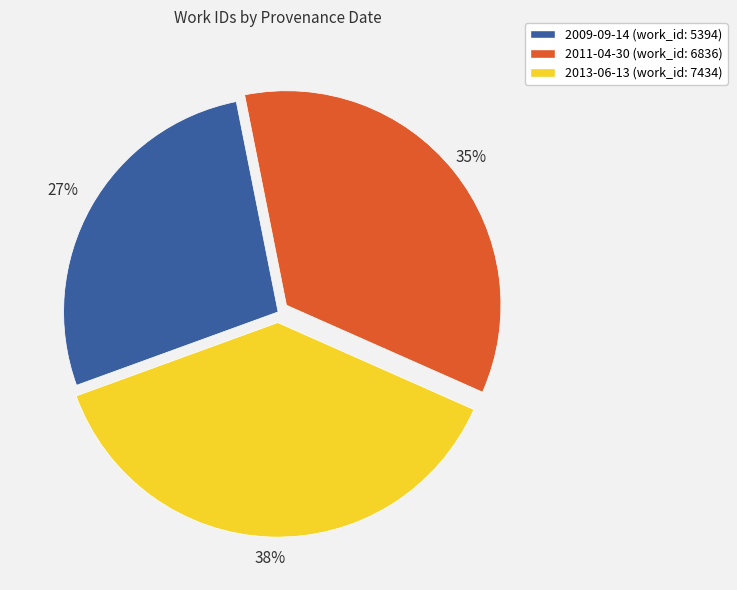

Is there any slice that represents more than half of the pie?

No